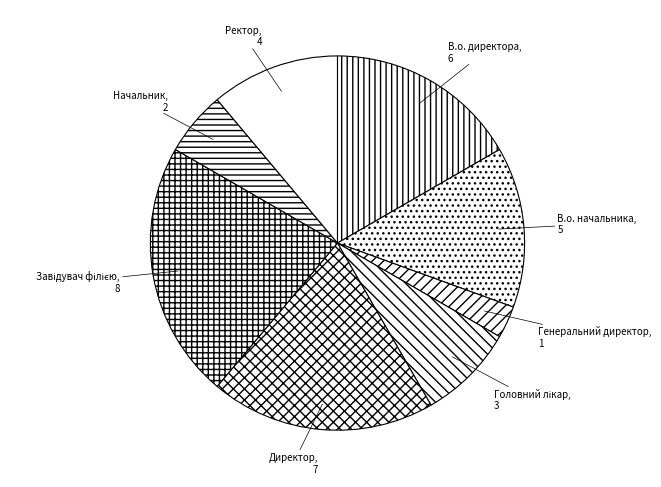

The Генеральний директор slice represents 3% of the pie. True or false?

True